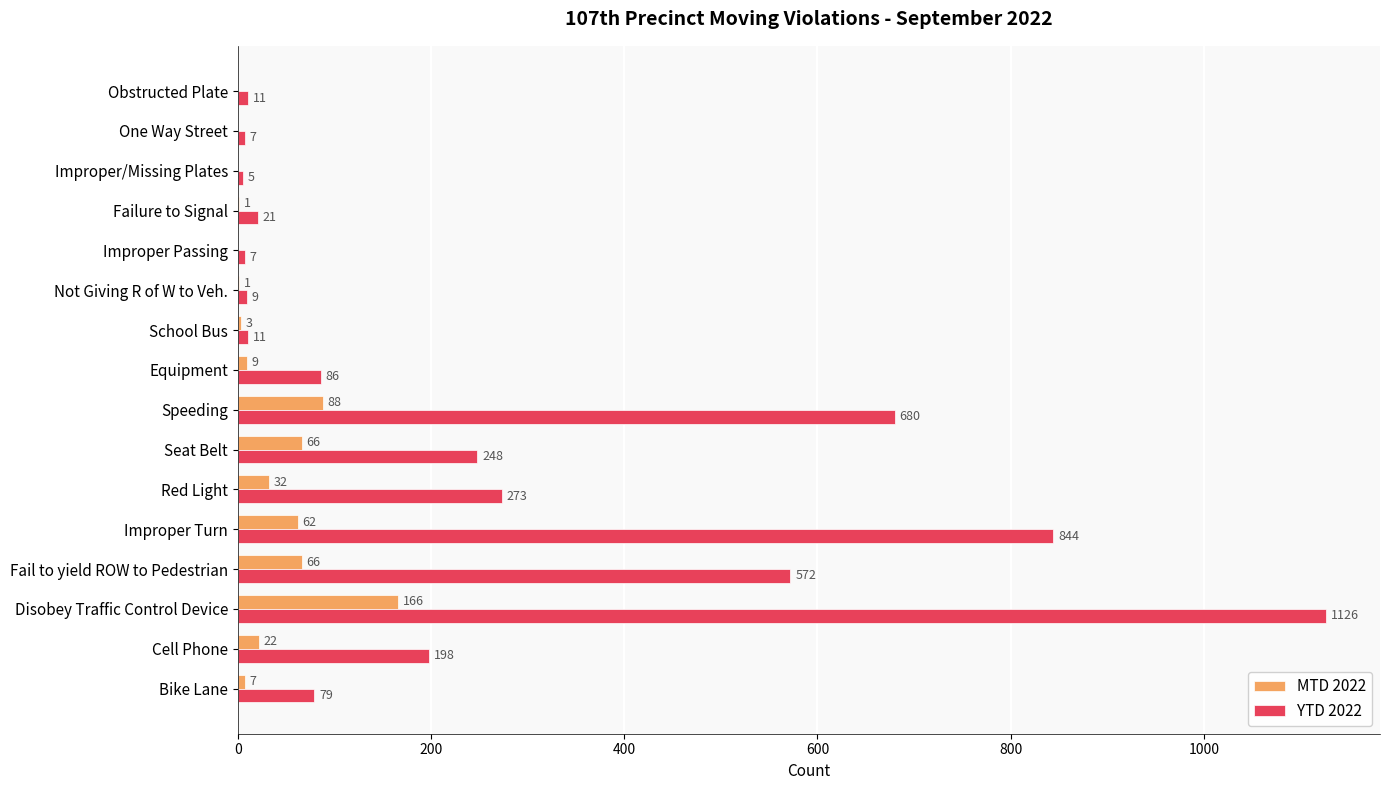

Which label corresponds to the largest value in the chart?

Disobey Traffic Control Device